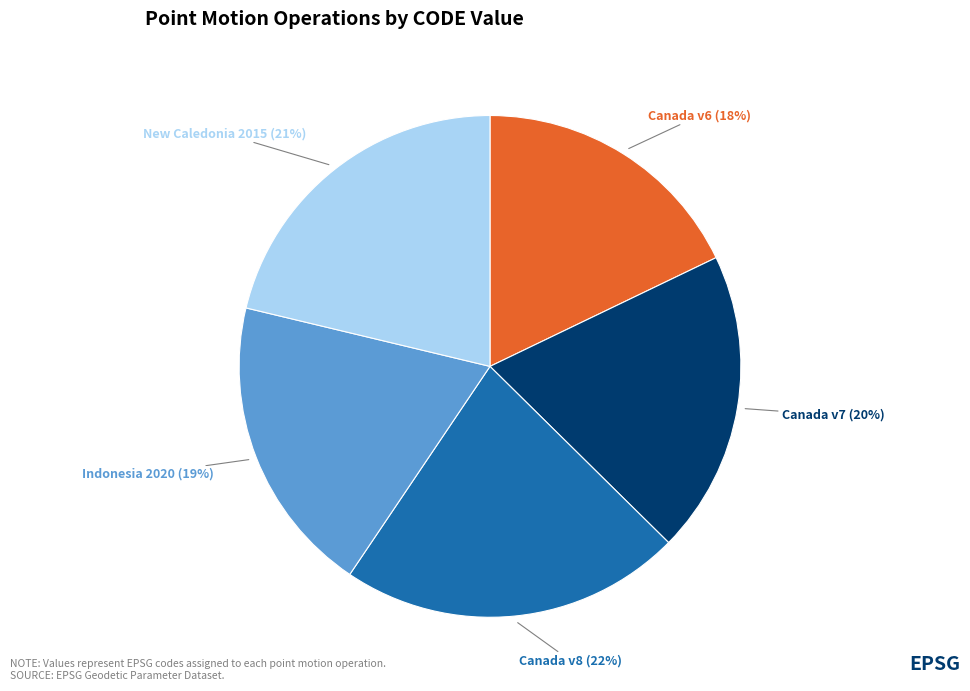

To the nearest percent, what is the average slice percentage?

20%